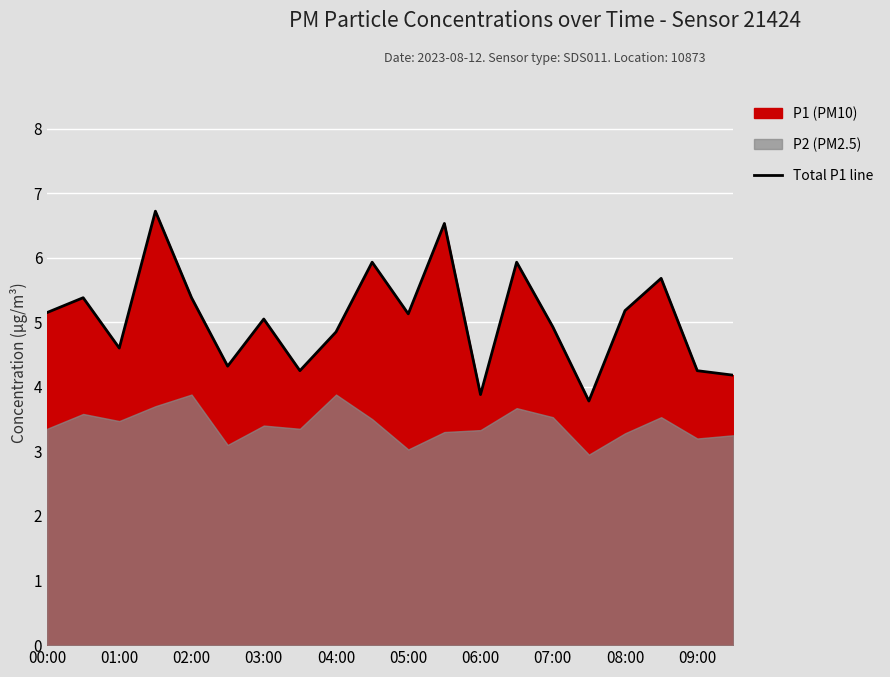

What is the smallest value displayed?

3.8